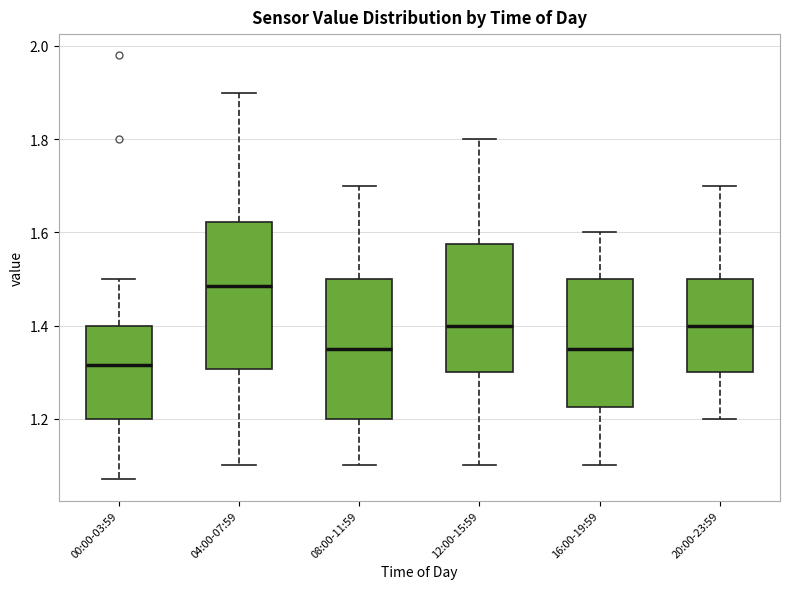

Reading left to right, transcribe this box plot: for each box, give where its median line is, the range the box spans, and where its two whiskers end, as read against the y-axis. The values are not printed on the chart, so give them approximately, as read against the axis.

00:00-03:59: median 1.32, box 1.20 to 1.40, whiskers 1.08 to 1.50
04:00-07:59: median 1.48, box 1.30 to 1.62, whiskers 1.10 to 1.90
08:00-11:59: median 1.36, box 1.20 to 1.50, whiskers 1.10 to 1.70
12:00-15:59: median 1.40, box 1.30 to 1.58, whiskers 1.10 to 1.80
16:00-19:59: median 1.36, box 1.22 to 1.50, whiskers 1.10 to 1.60
20:00-23:59: median 1.40, box 1.30 to 1.50, whiskers 1.20 to 1.70